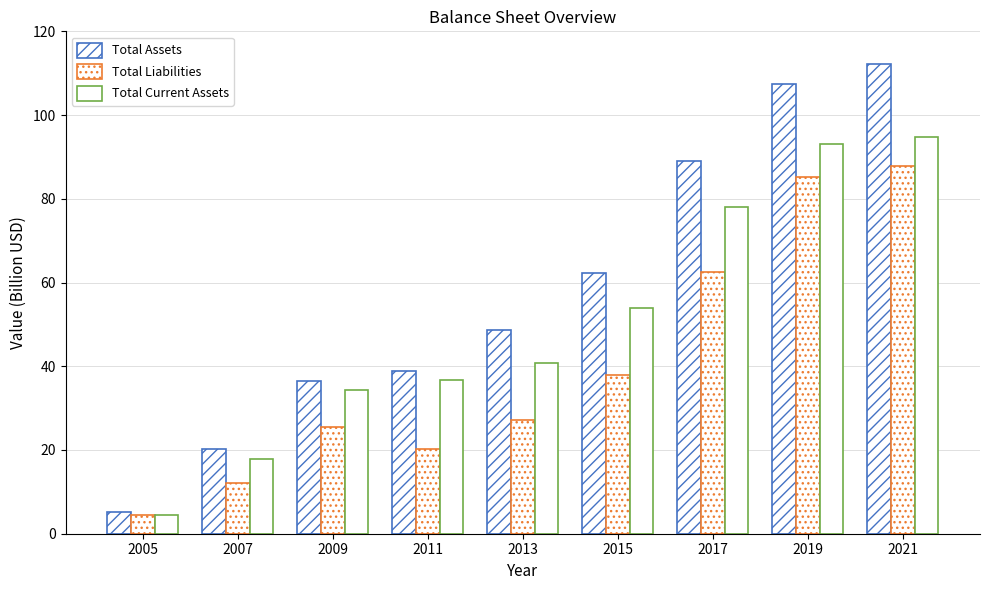

How many data points does each series have?

9